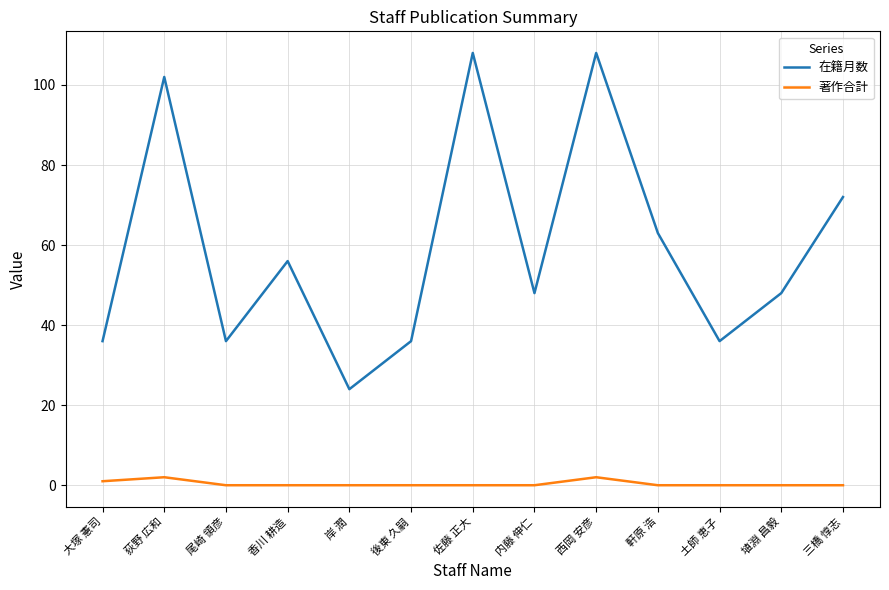

True or false: 著作合計 and 在籍月数 intersect in this chart.

False